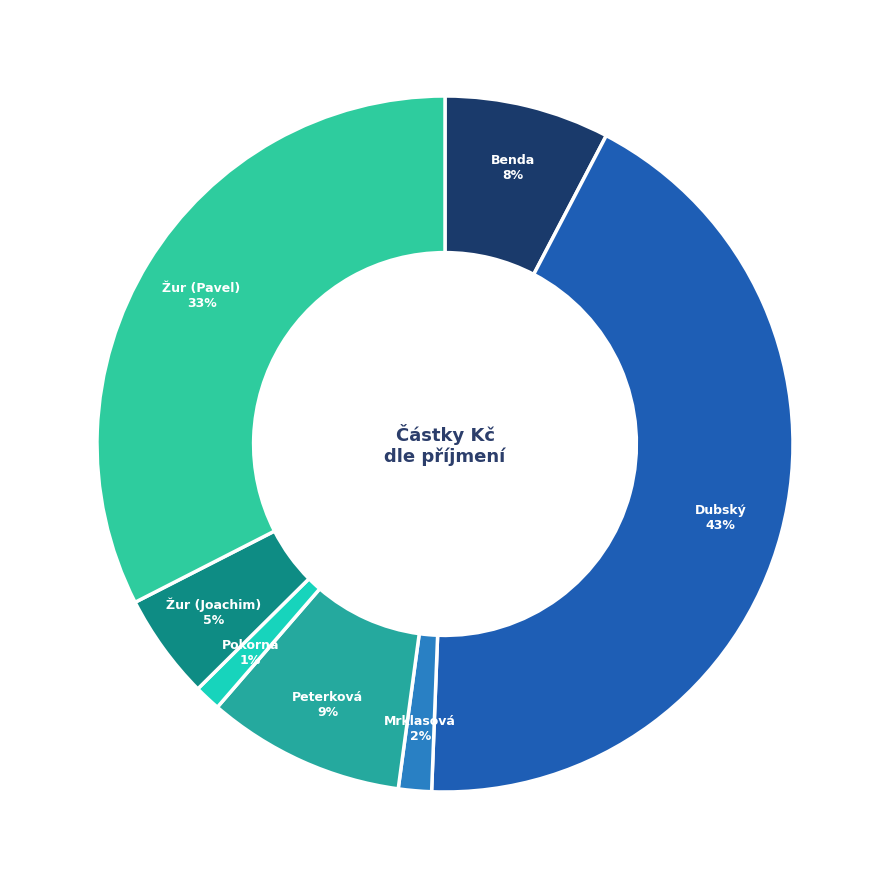

Is there a majority slice in this chart?

No